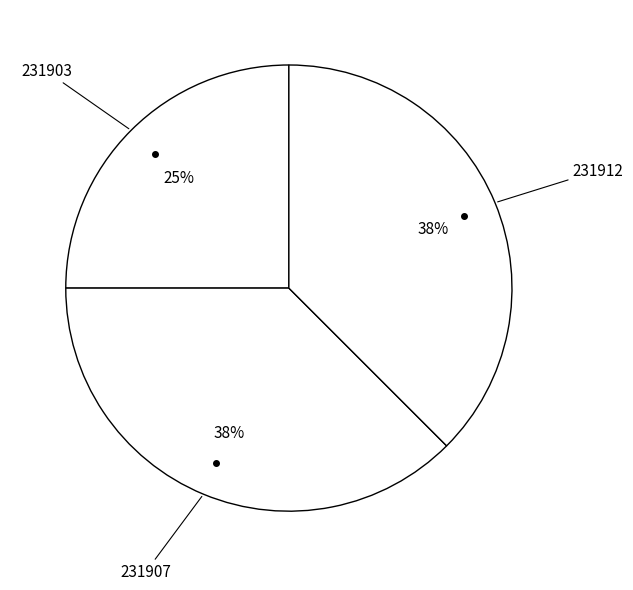

Count the number of slices in the pie.

3